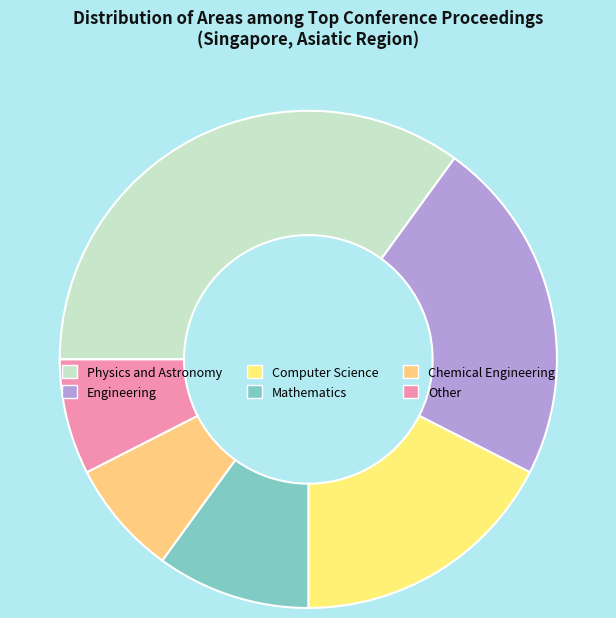

To the nearest percent, what is the difference between the Other and Mathematics slice percentages?

2%